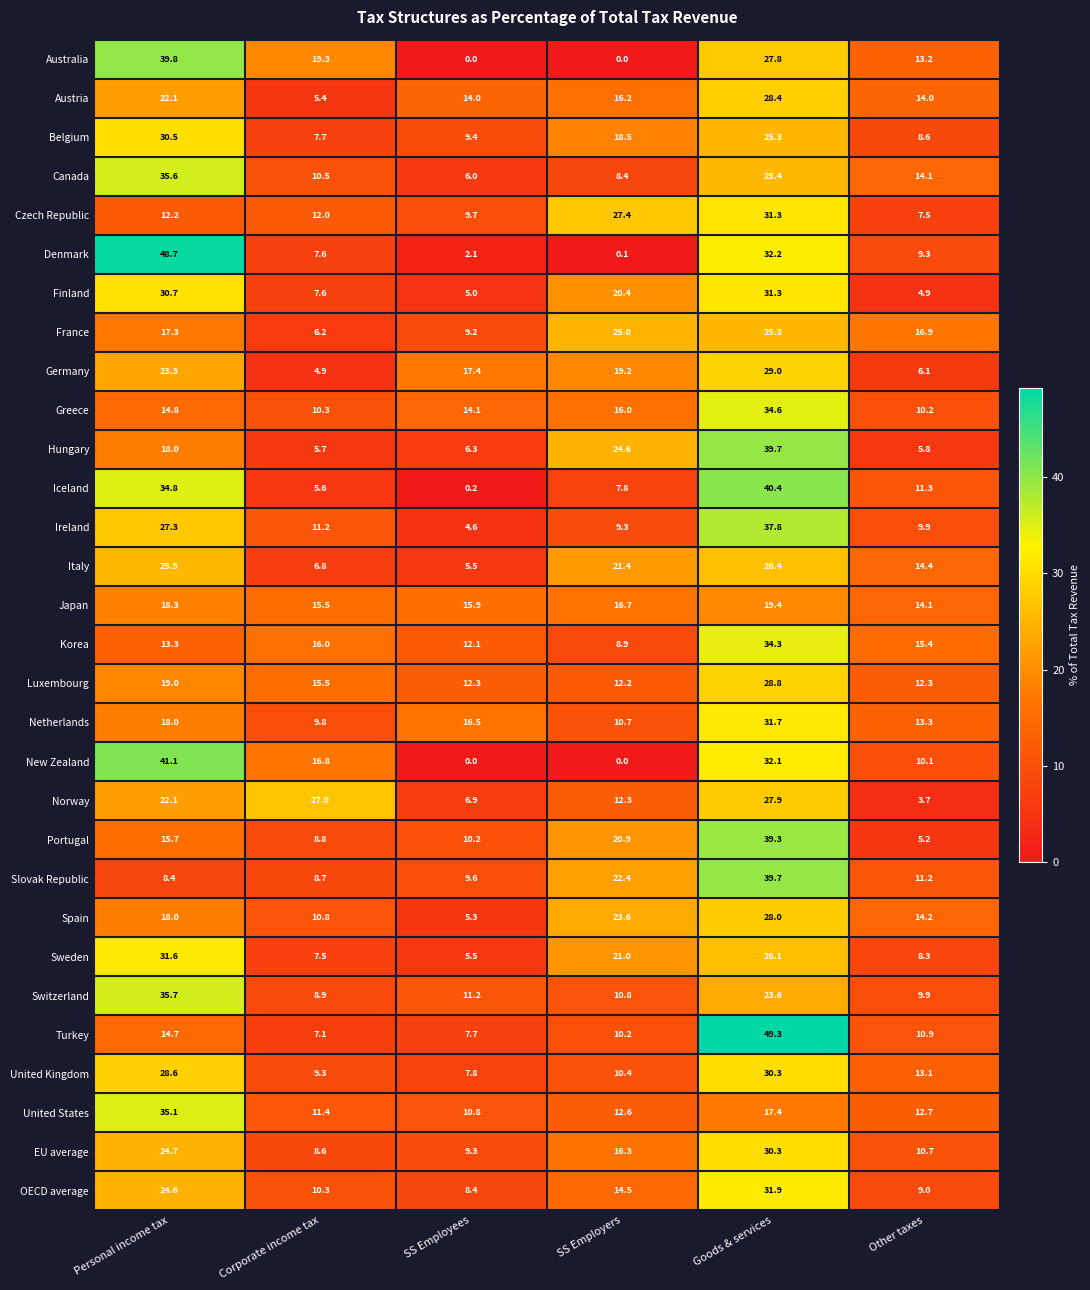

What is the difference between the highest and lowest values at Other taxes?

13.2